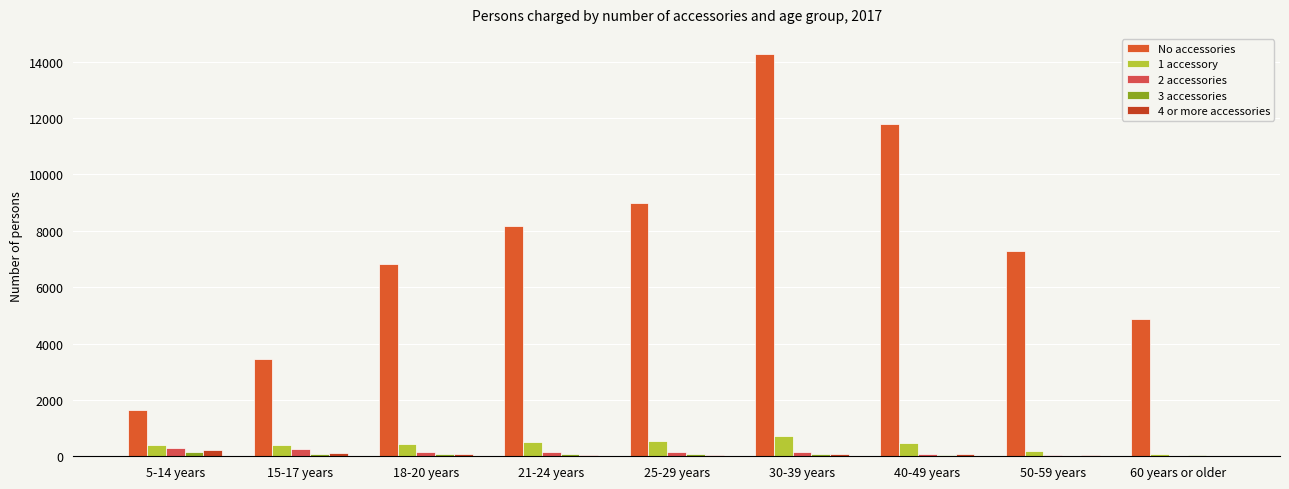

Which series has the largest total across all categories?

No accessories